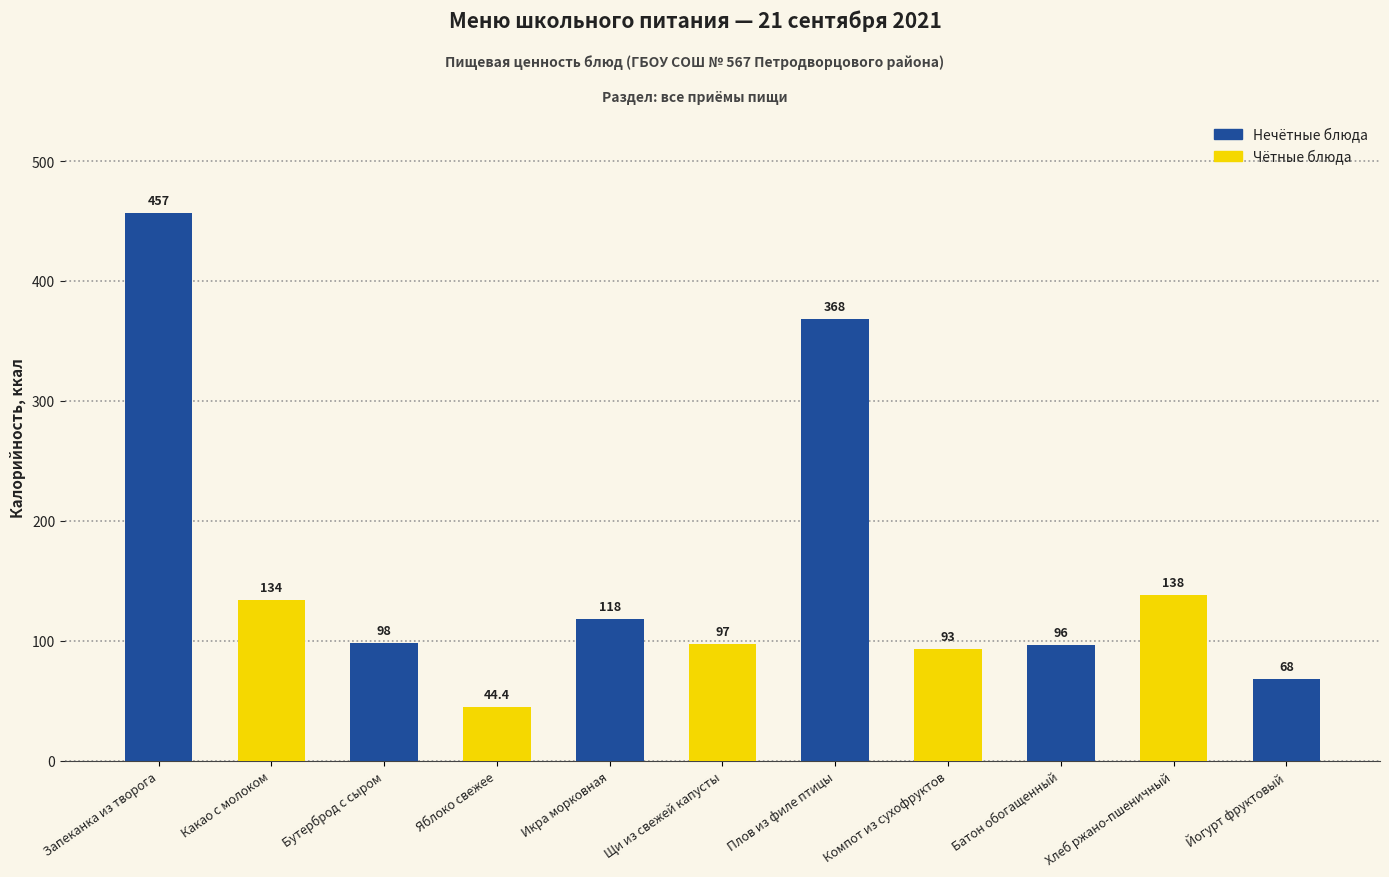

What position from the right is Хлеб ржано-пшеничный?

2